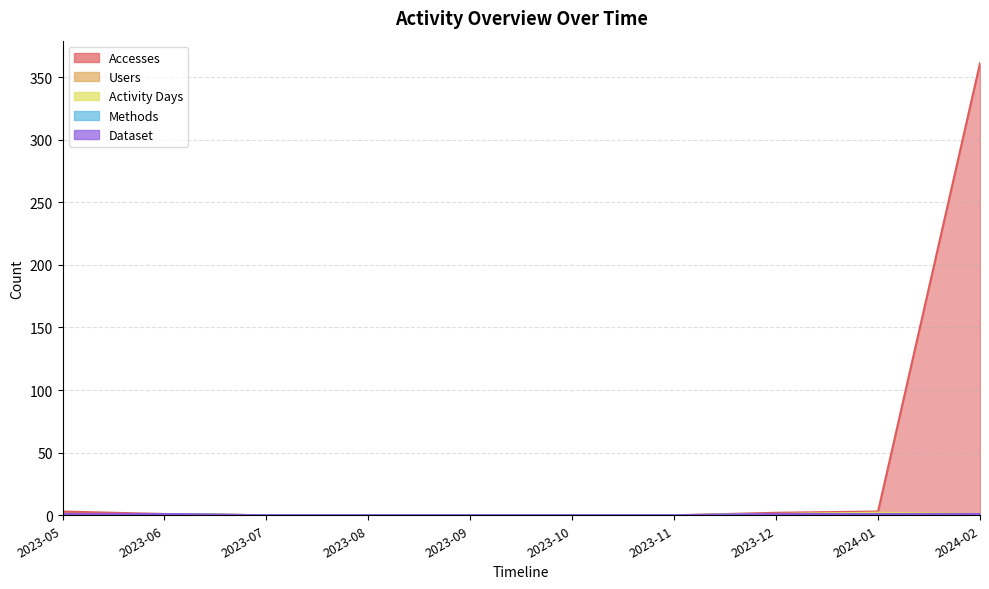

At which category is the sum across all series the highest?

2024-02